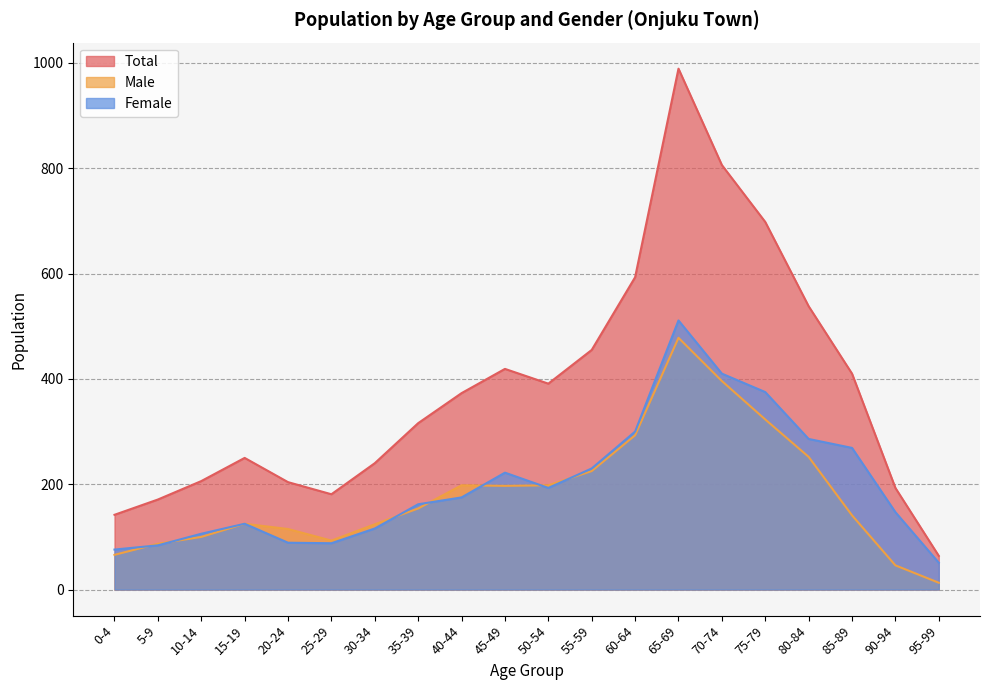

At which category does Female reach its first local valley?

25-29